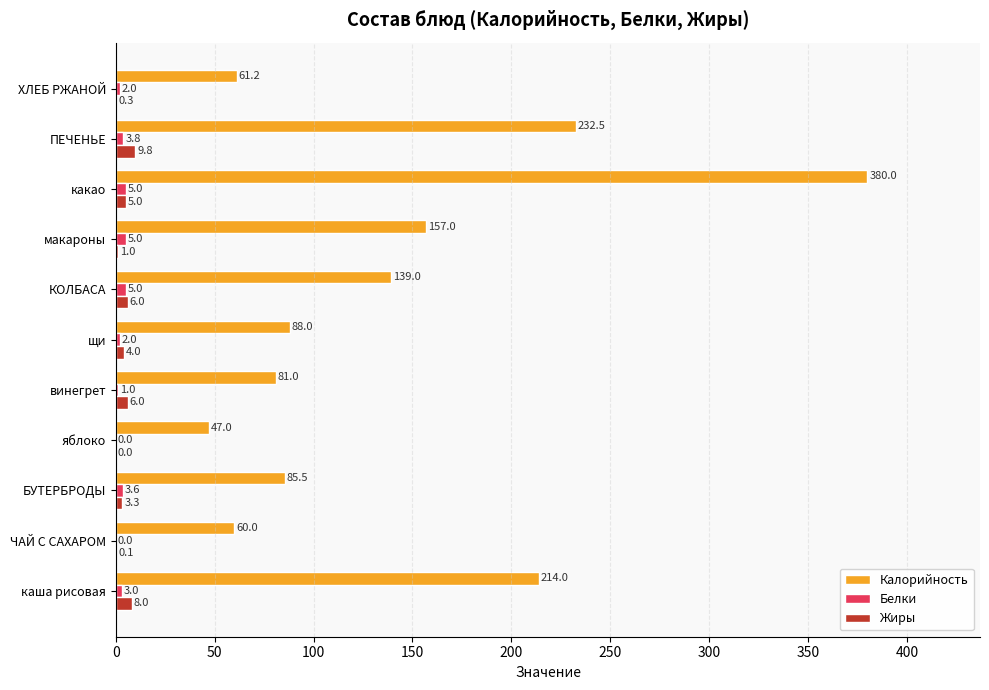

What is the highest value of the Жиры series?

9.8